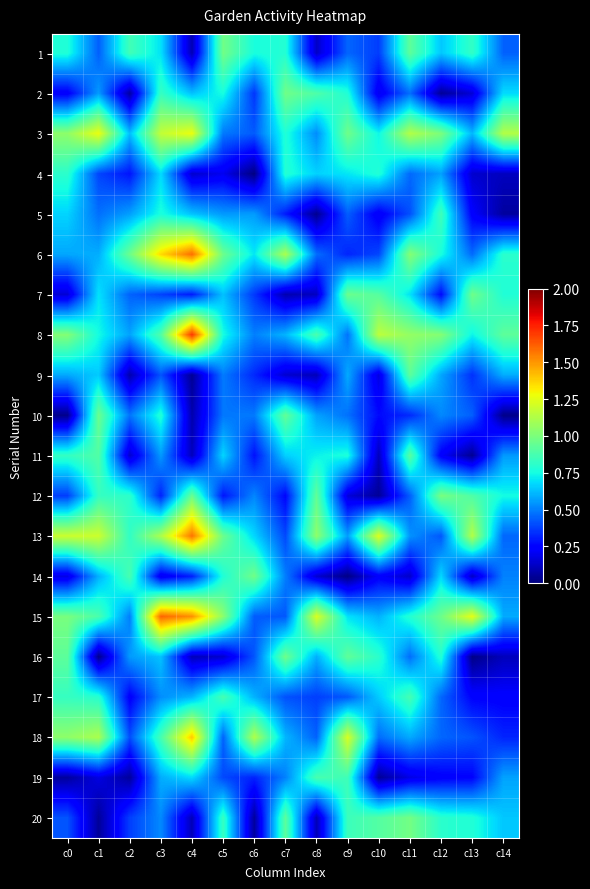

At how many categories does at least one series exceed 0?

15